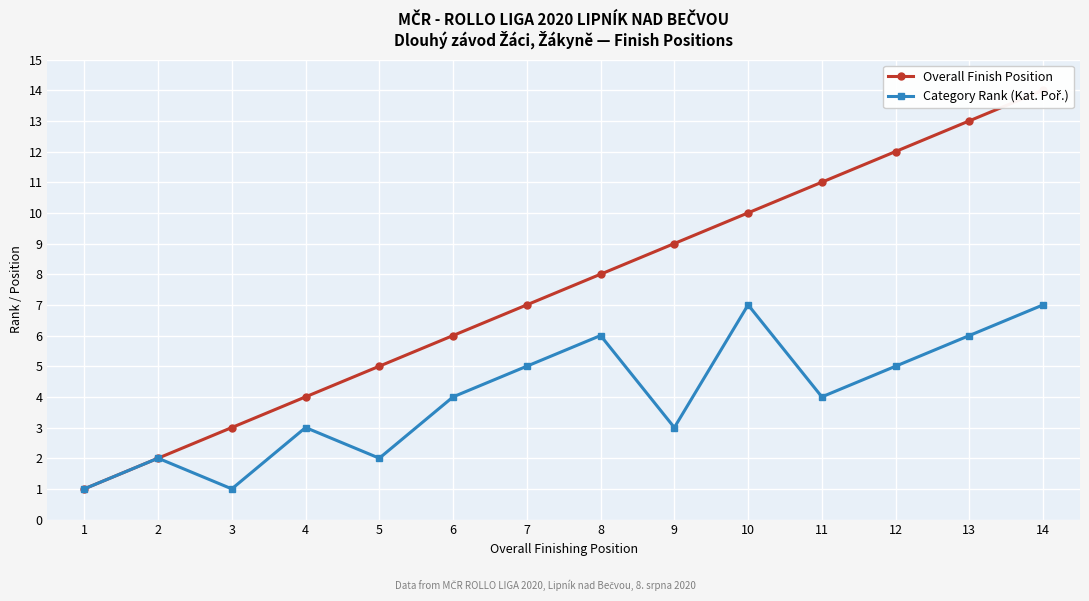

Which series has the largest total across all categories?

Overall Finish Position